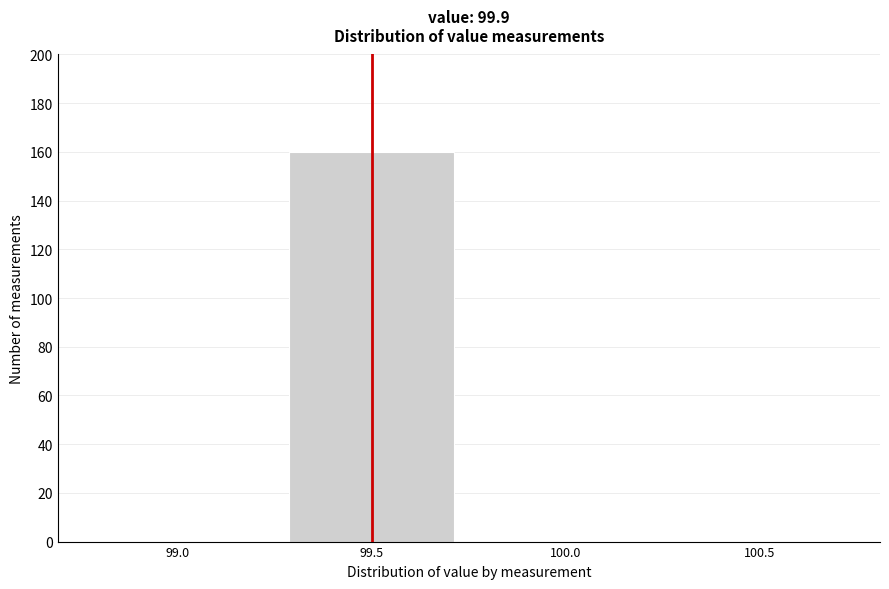

Reading left to right, what are all the values shown in this chart?

99.0=0	99.5=160	100.0=0	100.5=0